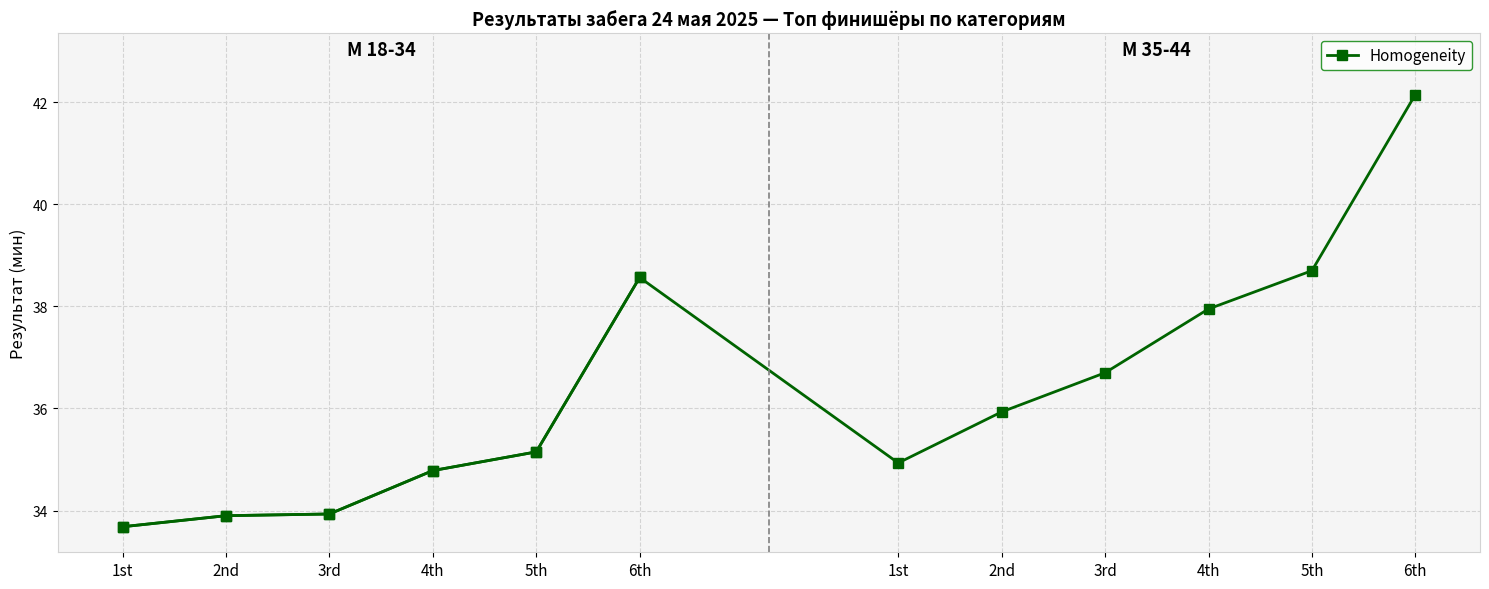

How many lines are shown in the chart?

1